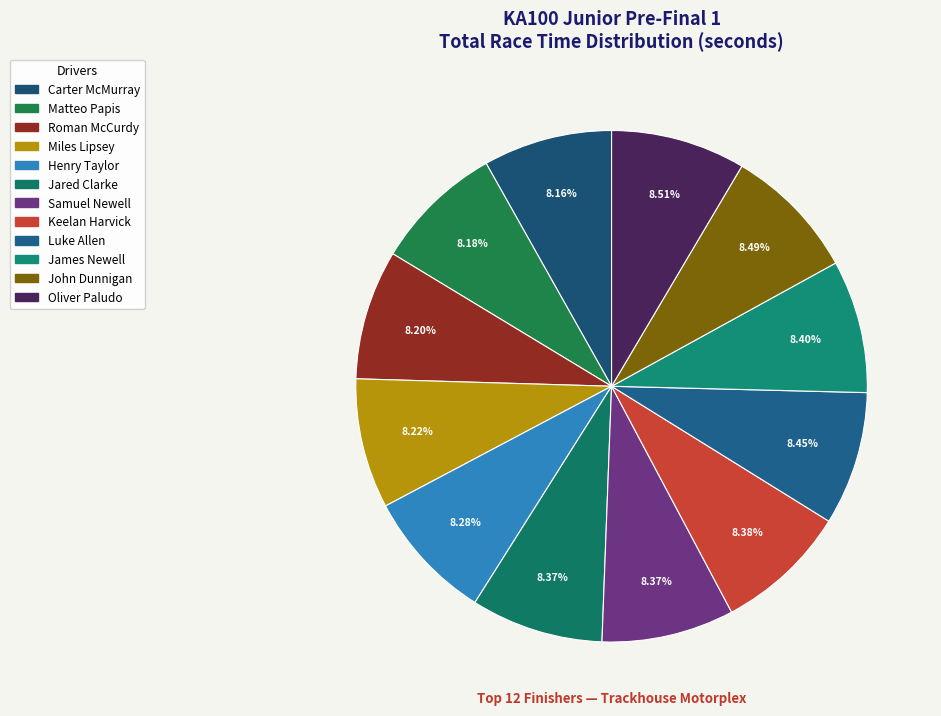

Is Luke Allen the majority of the pie?

No